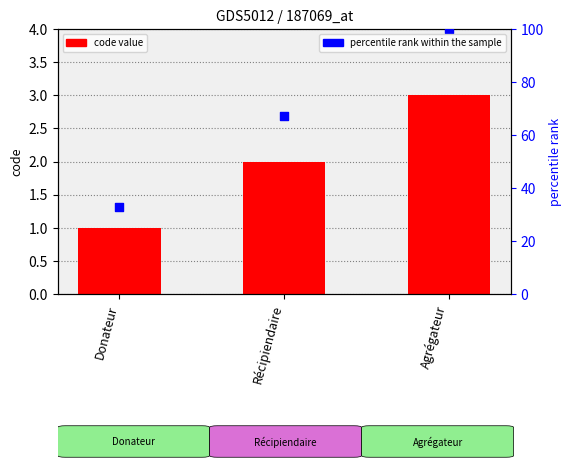

Which series has the largest total across all categories?

percentile rank within the sample